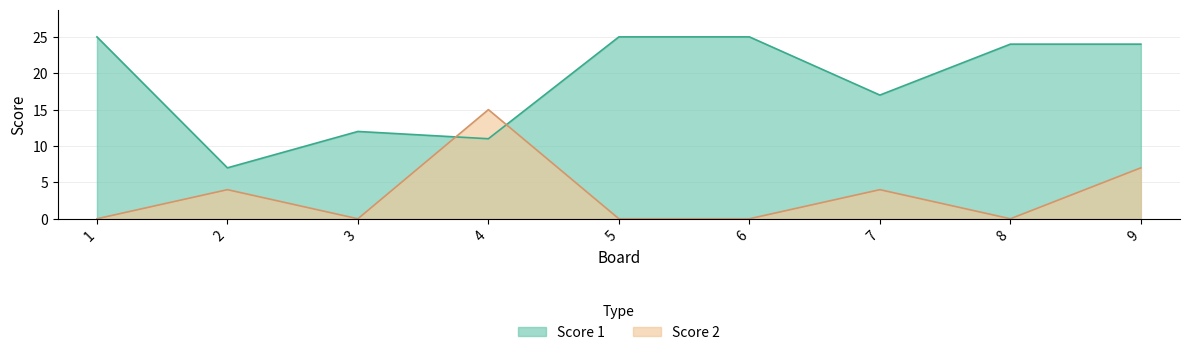

The value of Score 2 at 2 is 7. True or false?

False